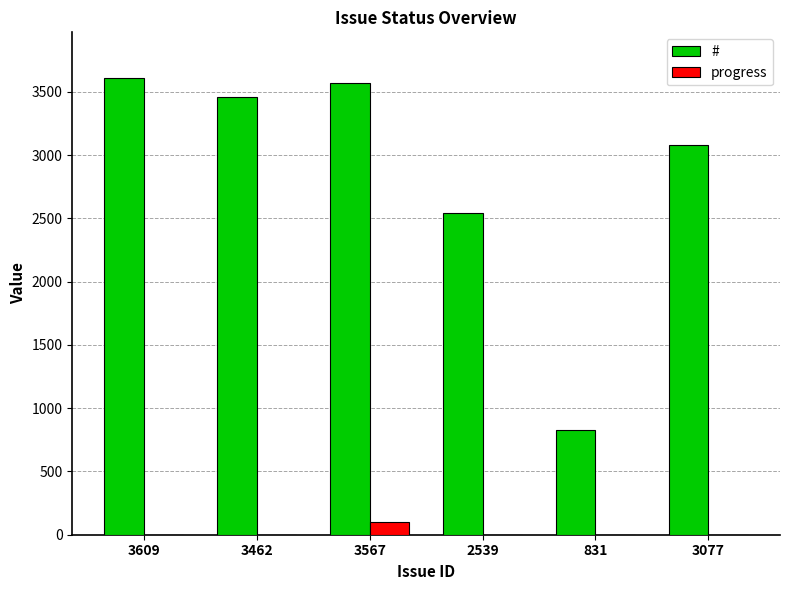

At which label does progress reach its peak?

3567